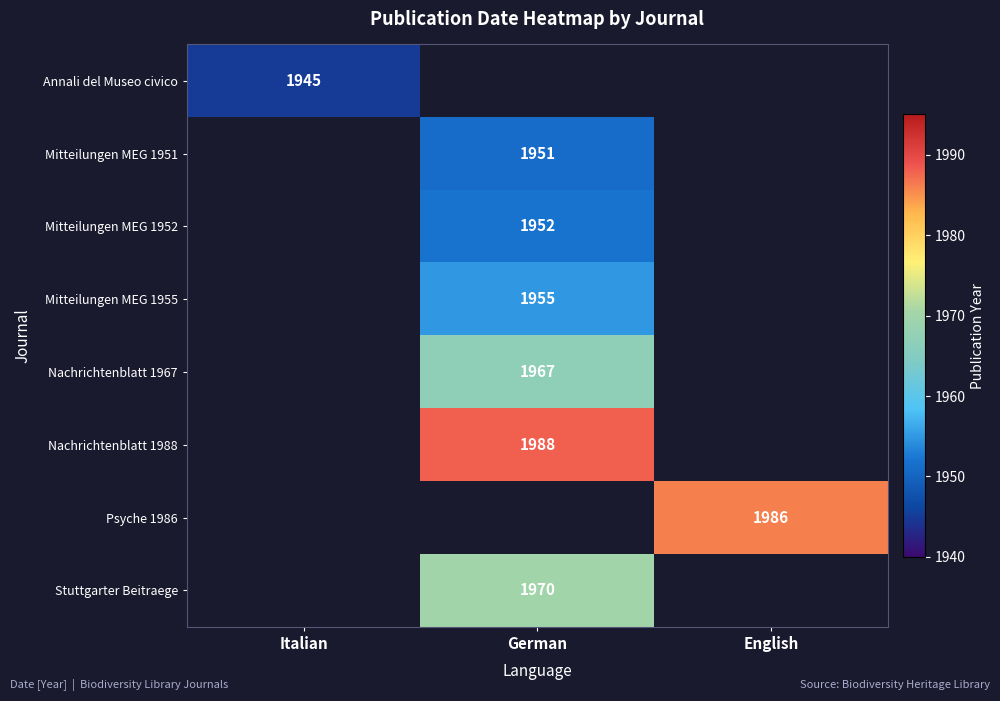

The Annali del Museo civico series shows 1945 at Italian. True or false?

True